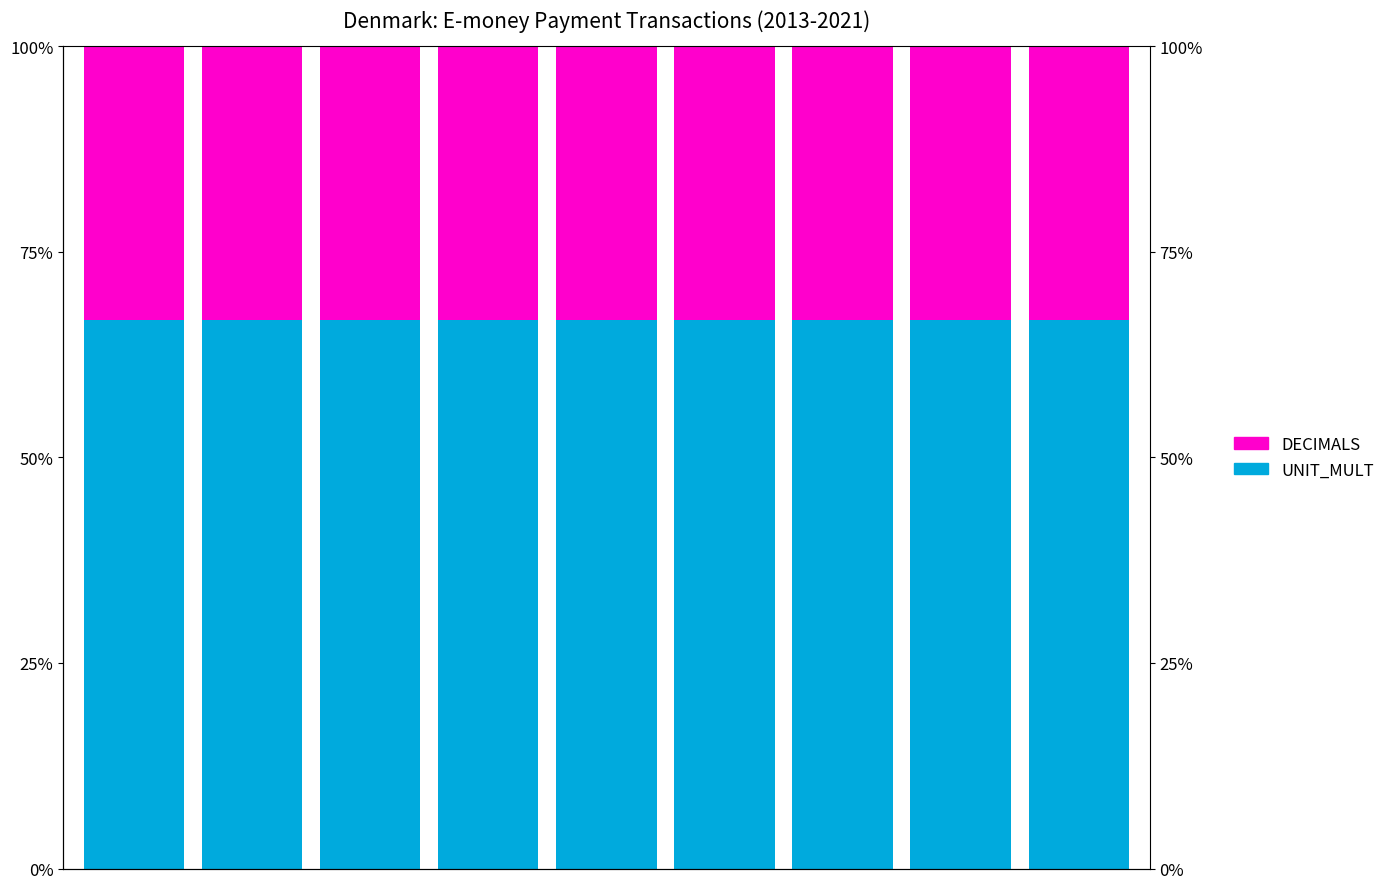

At how many categories does at least one series exceed 0?

9